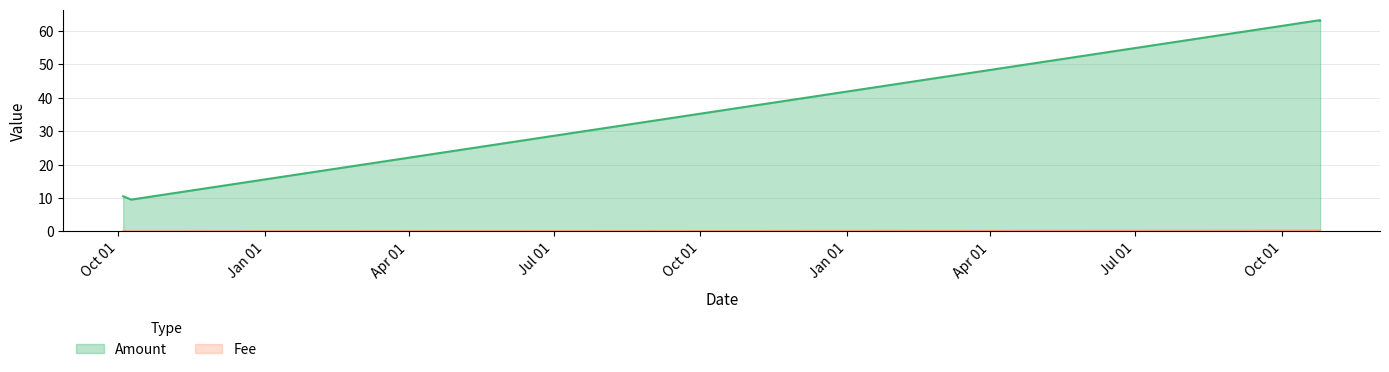

Which series changed the most between 2021-10-09 and 2023-10-24 18:39?

Amount